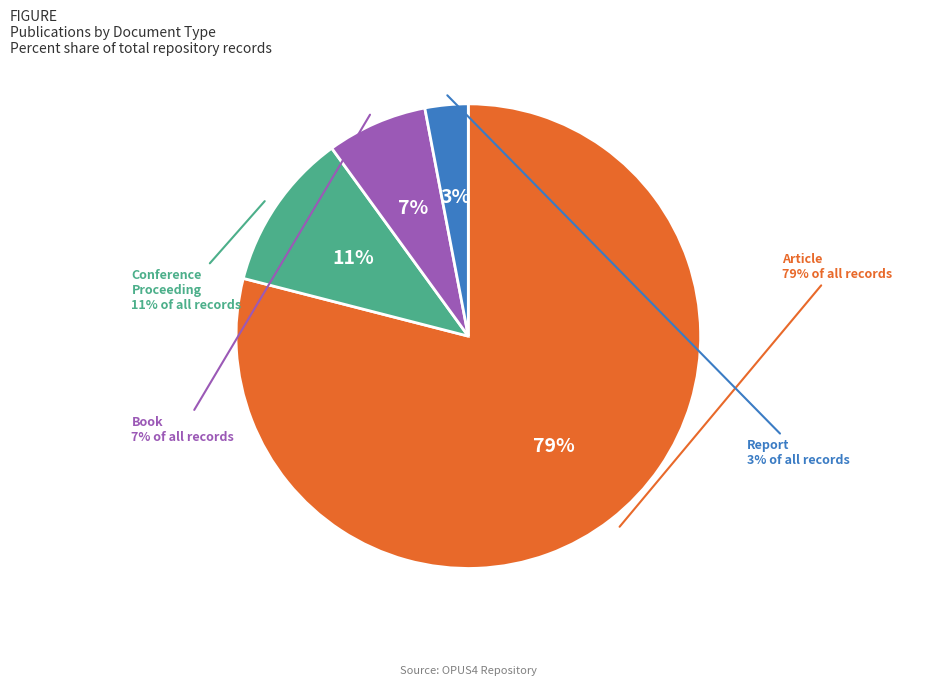

To the nearest percent, what is the difference between the Conference Proceeding and Article slice percentages?

68%